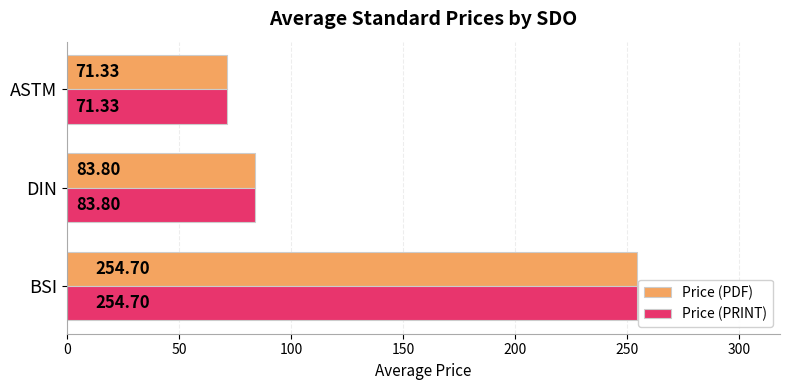

Count the number of categories in the chart.

3